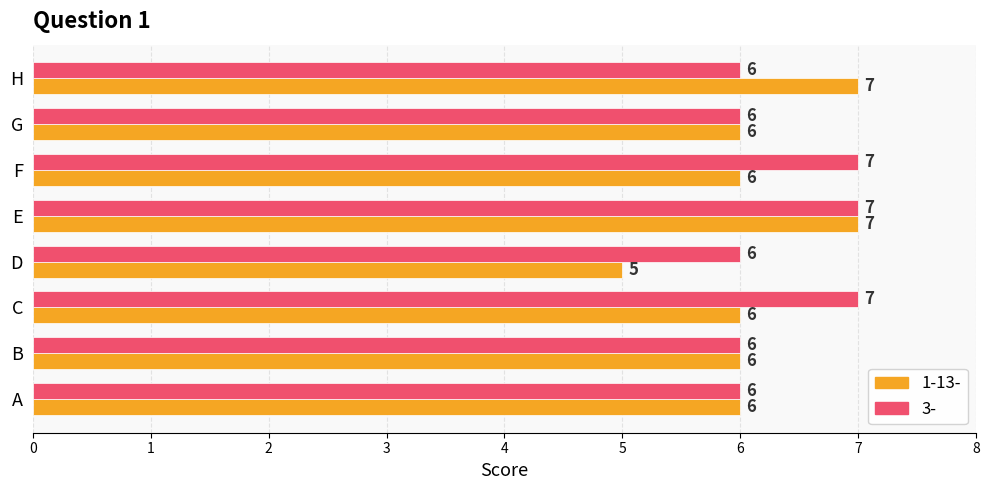

Is the value of 1-13- at F greater than the value of 3- at C?

No